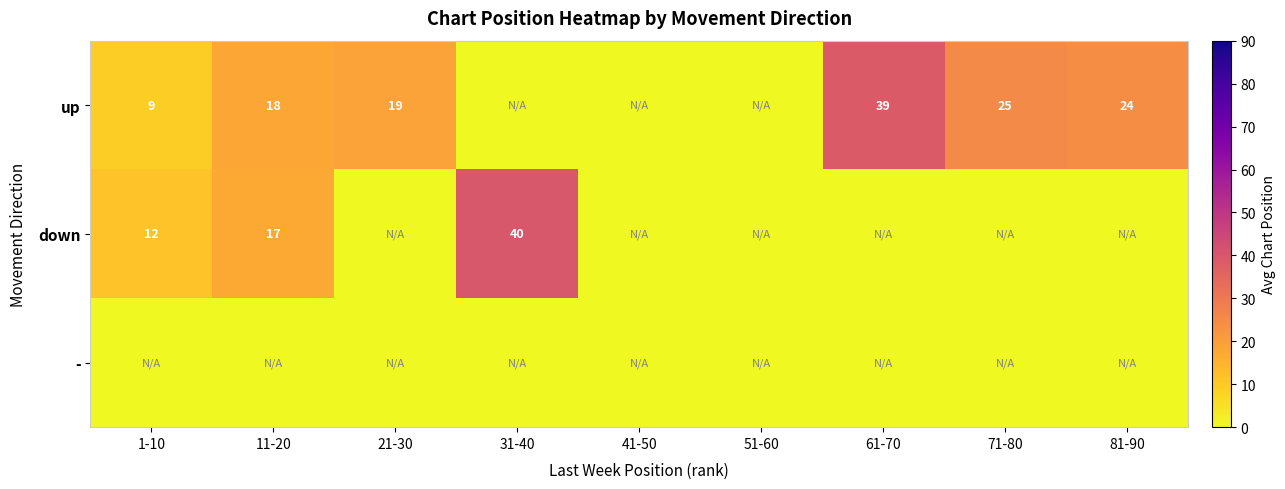

What is the sum of the down values at 1-10 and 11-20?

29